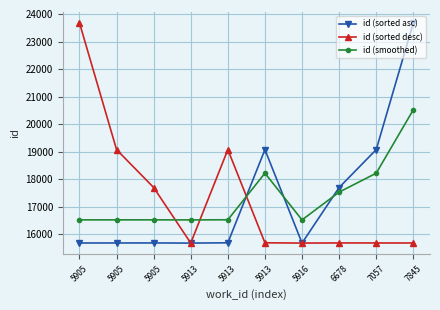

Does the chart have visible grid lines?

Yes